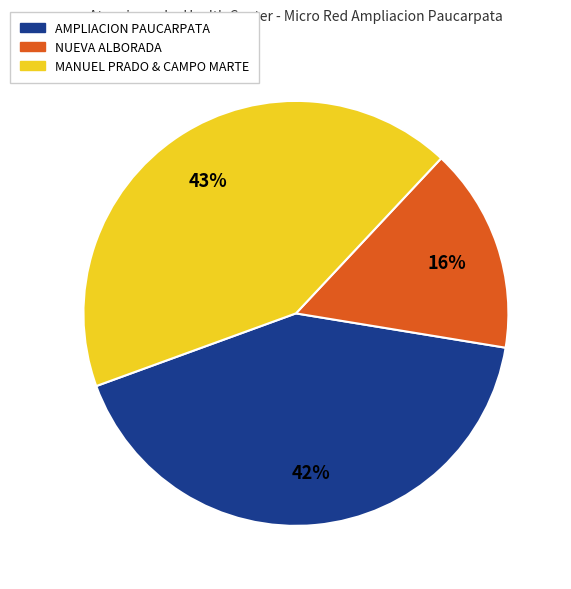

To the nearest percent, what is the difference between the largest and smallest slice percentages?

27%